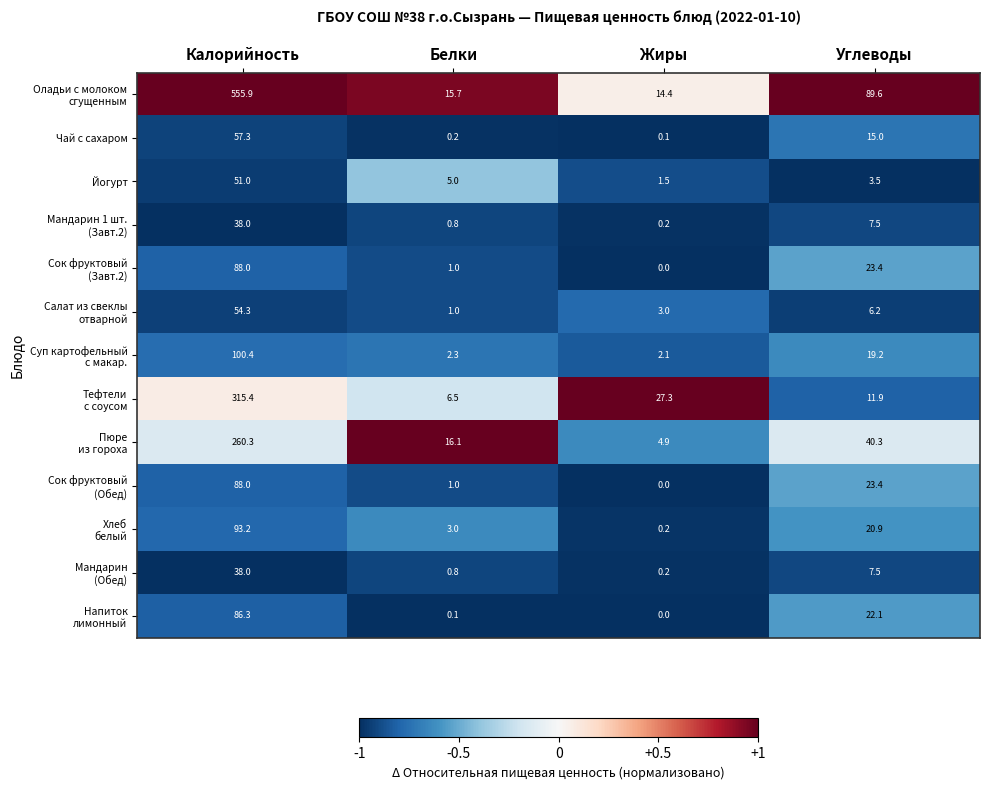

At how many categories does at least one series exceed 0?

4